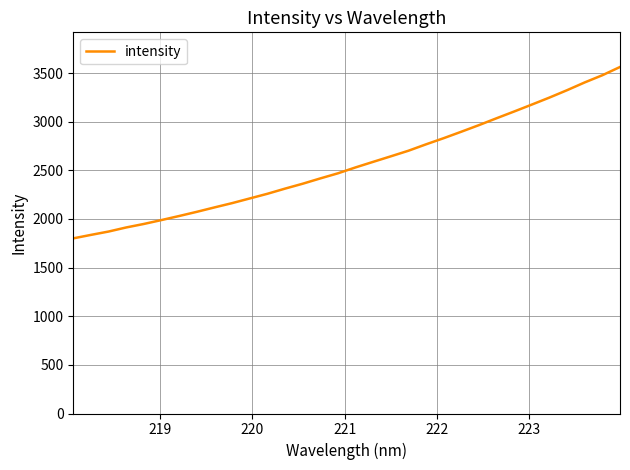

What is the greatest value displayed?

3562.6